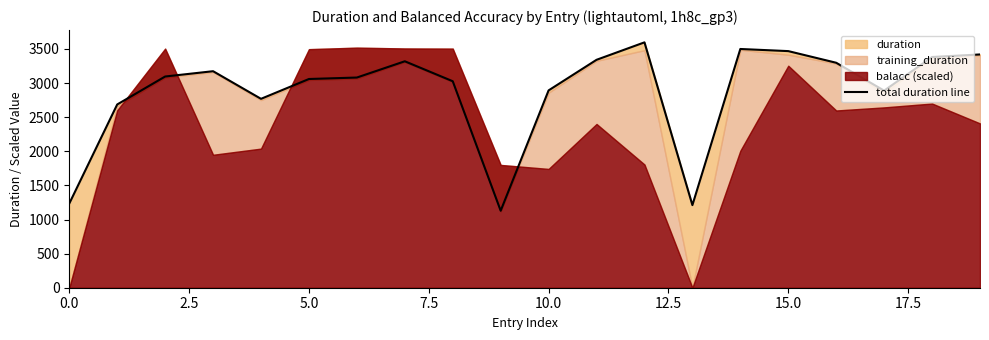

What is the value of the 11th point from the left?

2892.8